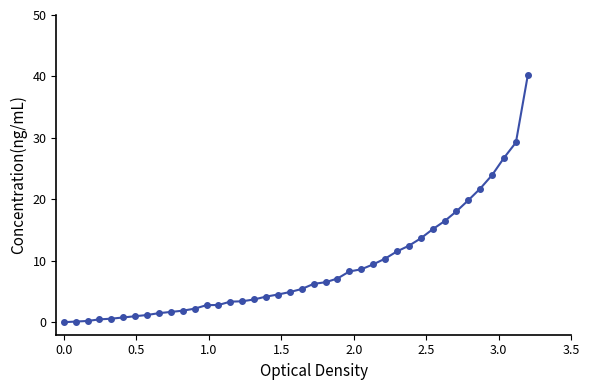

What is the greatest value displayed?

40.2